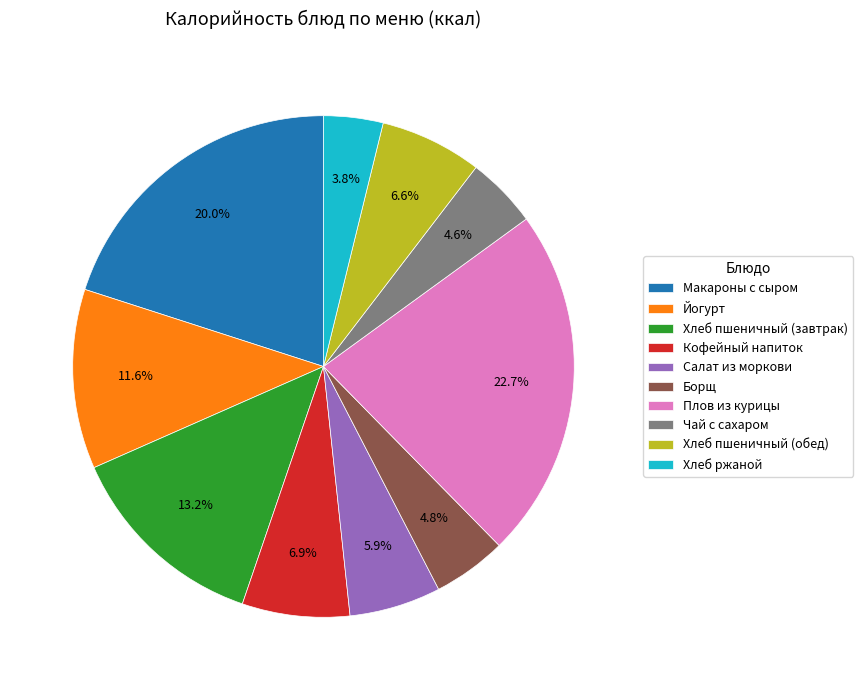

Which has a higher value, Чай с сахаром or Плов из курицы?

Плов из курицы